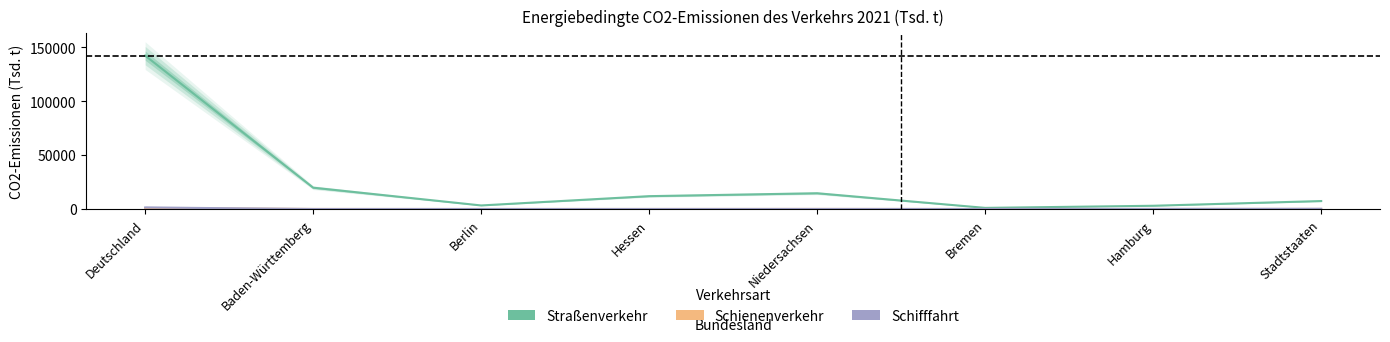

Is the value of Schienenverkehr at Stadtstaaten greater than the value of Straßenverkehr at Niedersachsen?

No